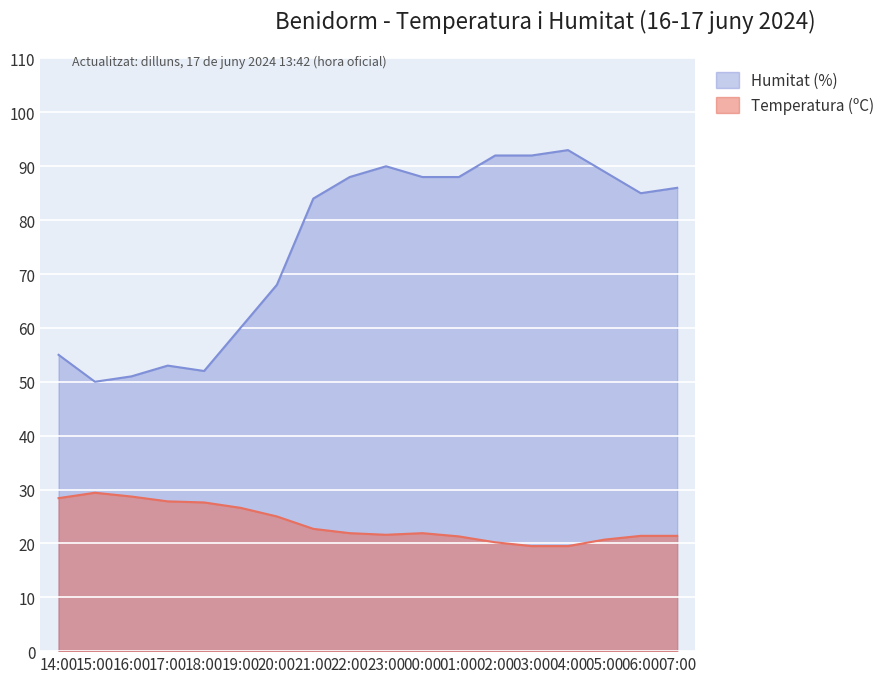

What position from the left is 23:00?

10